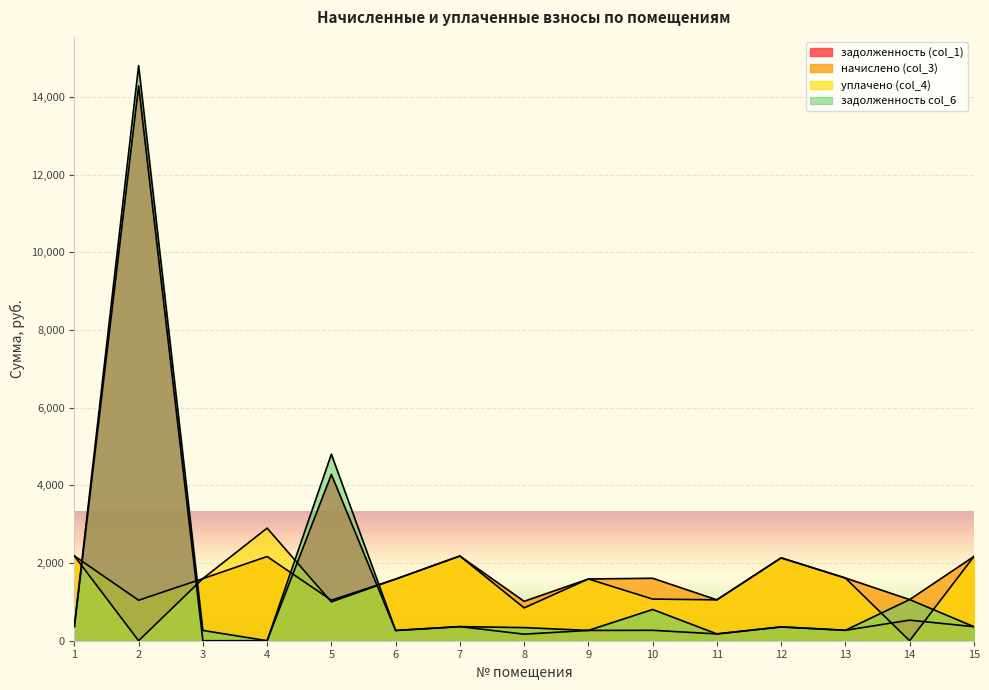

At how many categories does at least one series exceed 6415?

1